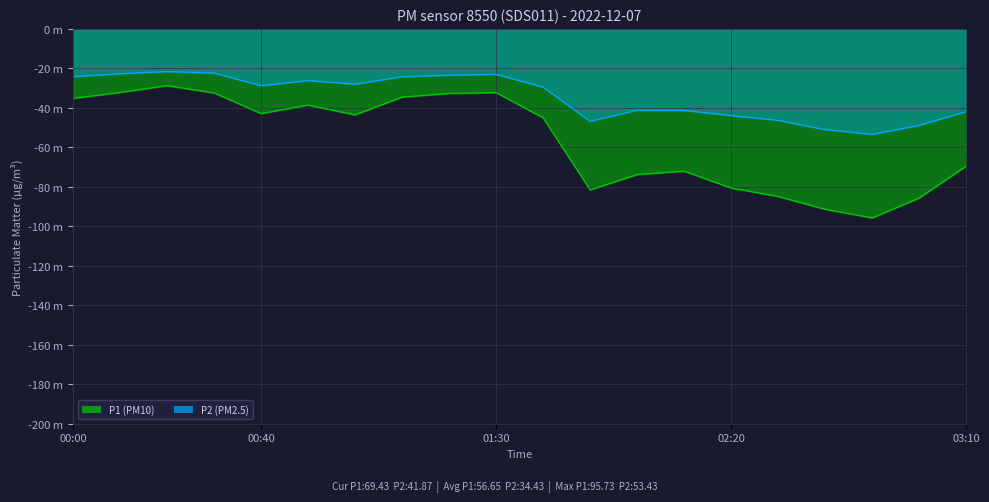

What is the minimum value for P1?

-95.7